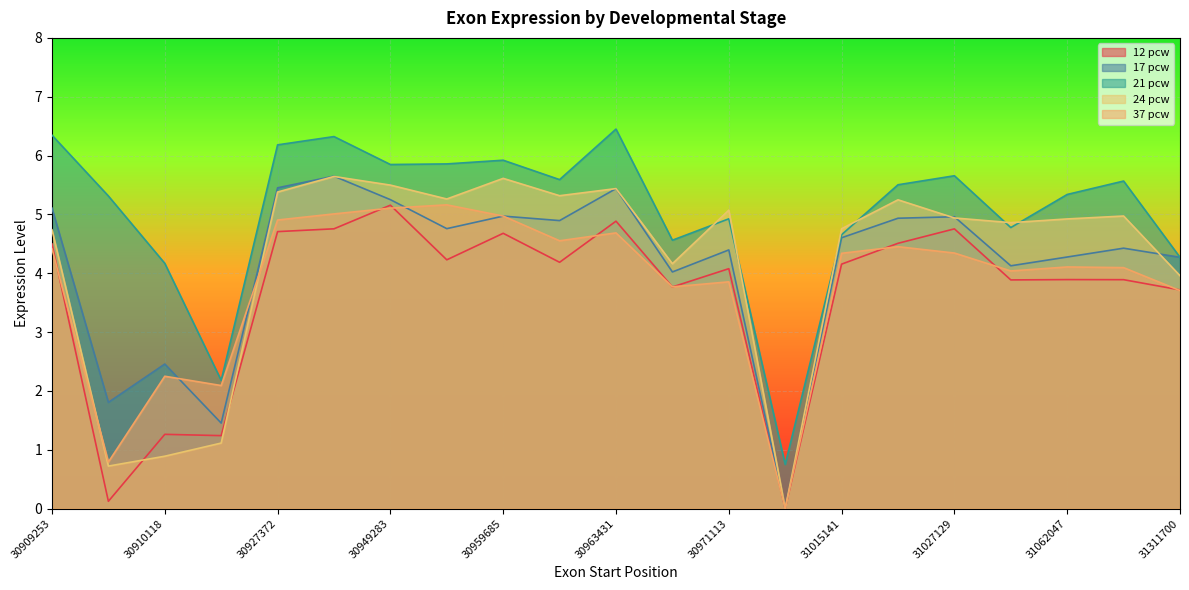

Is it true that 21 pcw equals 4.3 at 31311700?

True